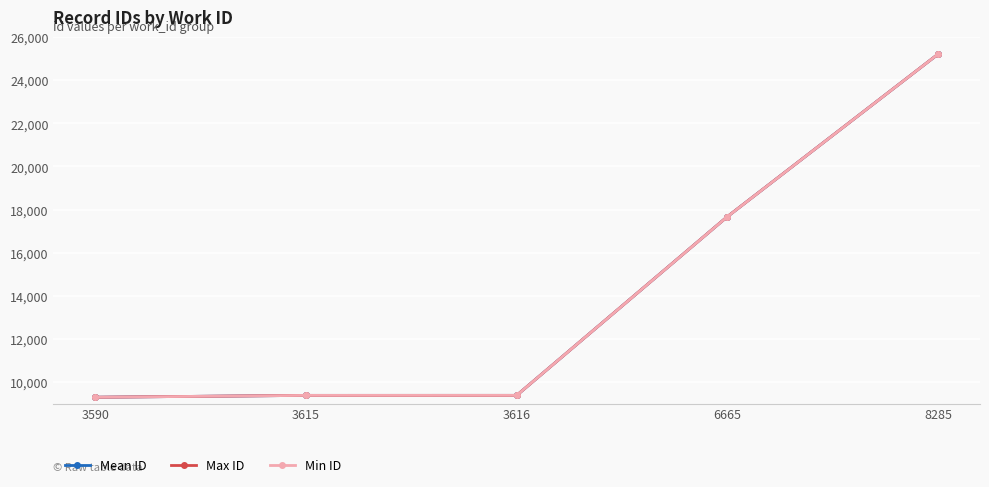

Where is Mean ID nearest to the value 17252?

6665